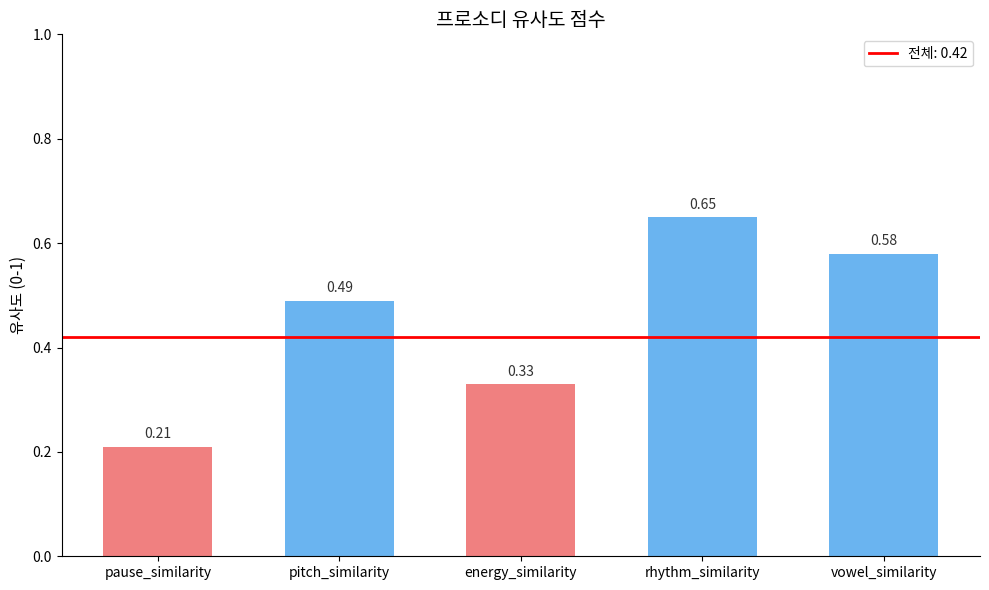

Are the bars horizontal?

No